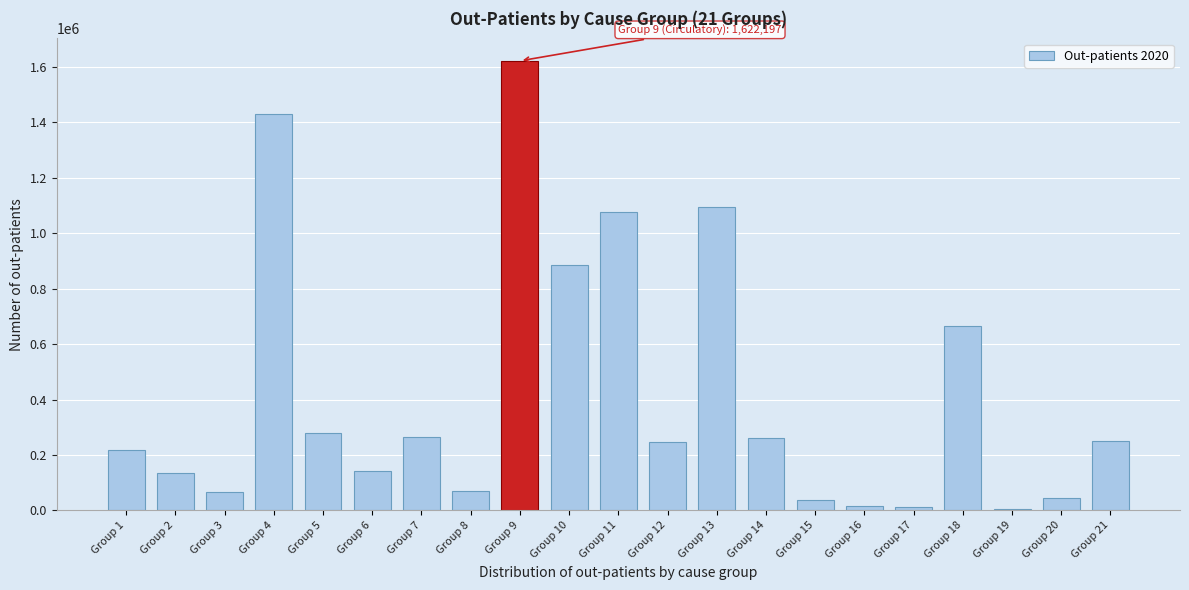

What is the greatest value displayed?

1622197